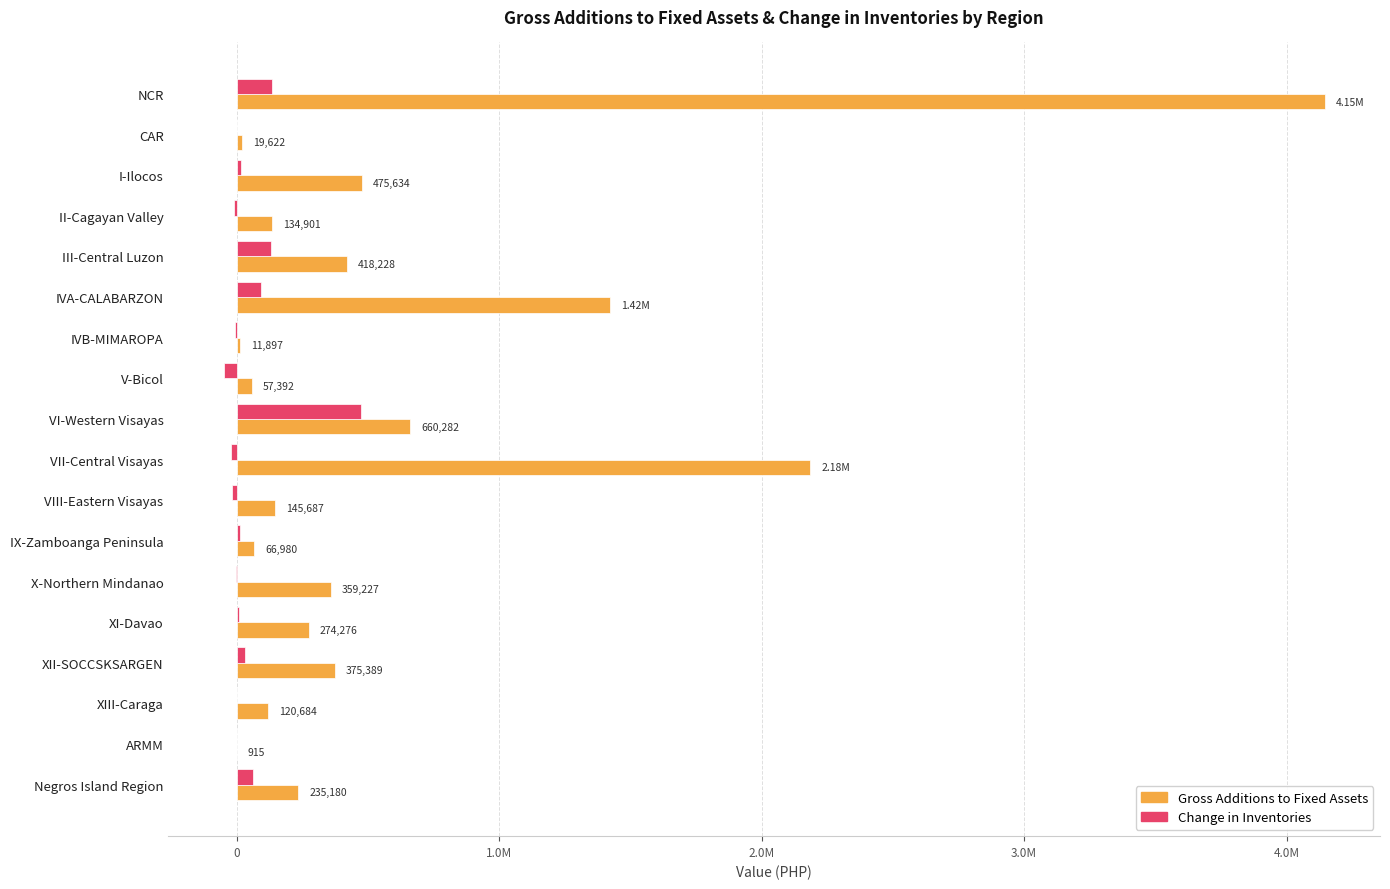

What are all the series names shown in the legend?

Gross Additions to Fixed Assets, Change in Inventories